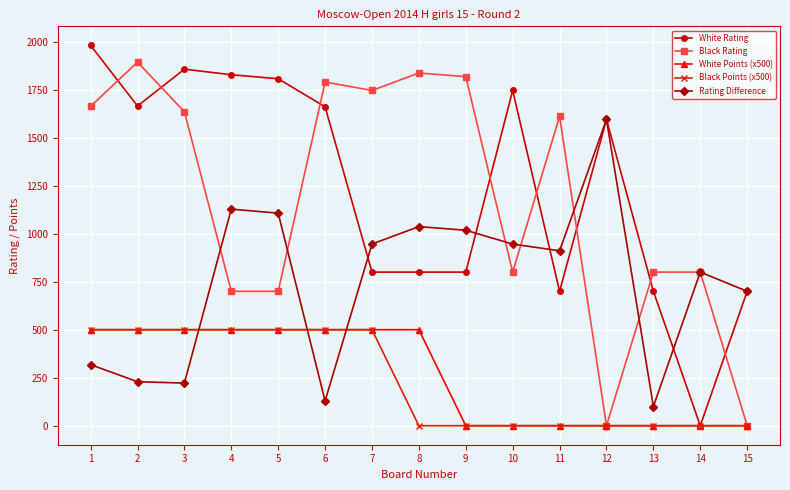

At which category does White Rating reach its first local valley?

2